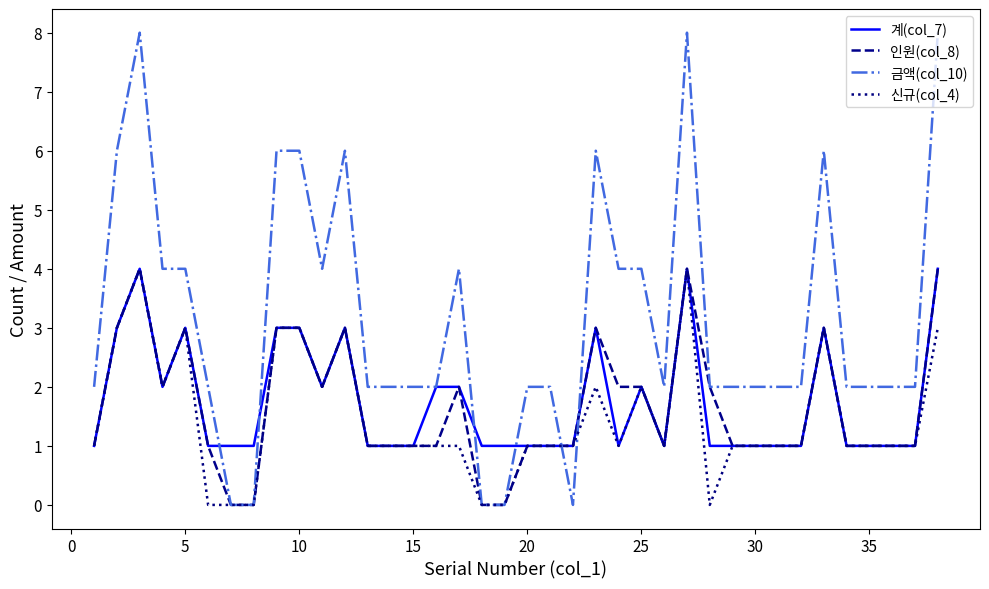

Which series has the largest total across all categories?

금액(col_10)